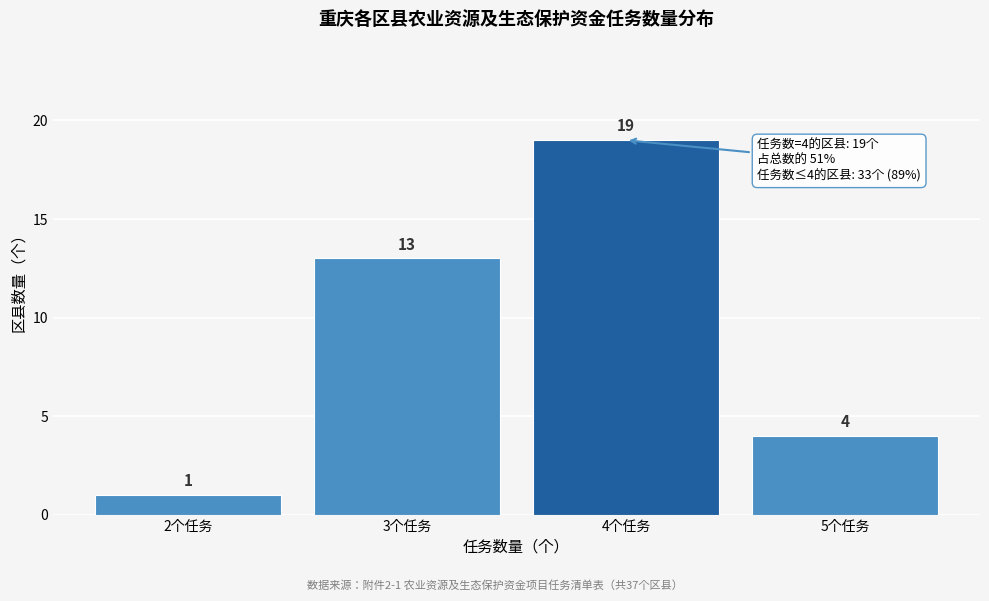

Reading left to right, list all the values displayed in this chart.

1	13	19	4